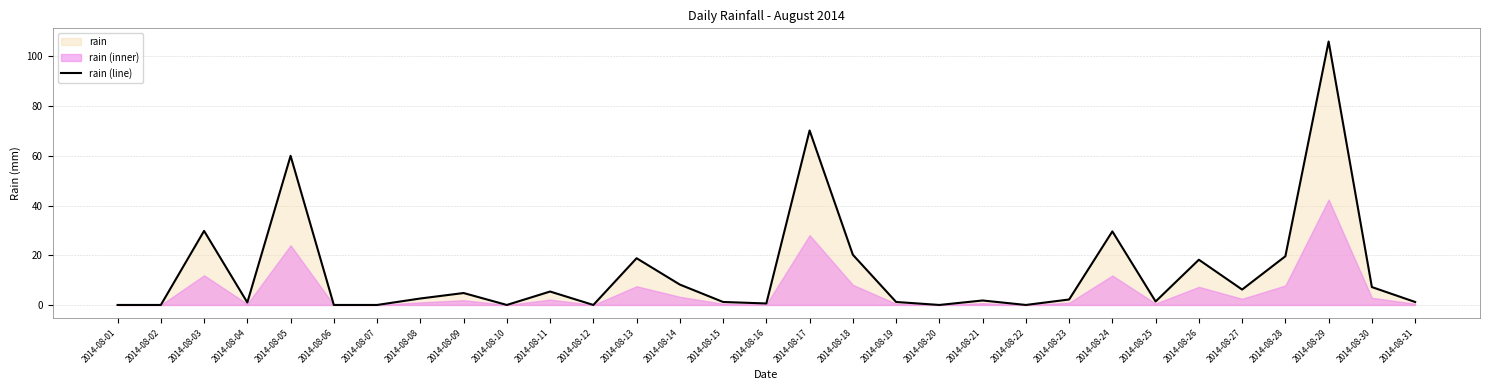

Which has a higher value, 2014-08-12 or 2014-08-21?

2014-08-21